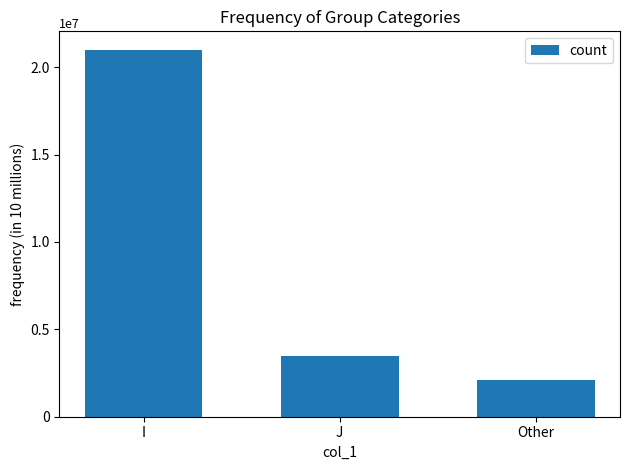

What is the change in value from J to Other?

-1400000